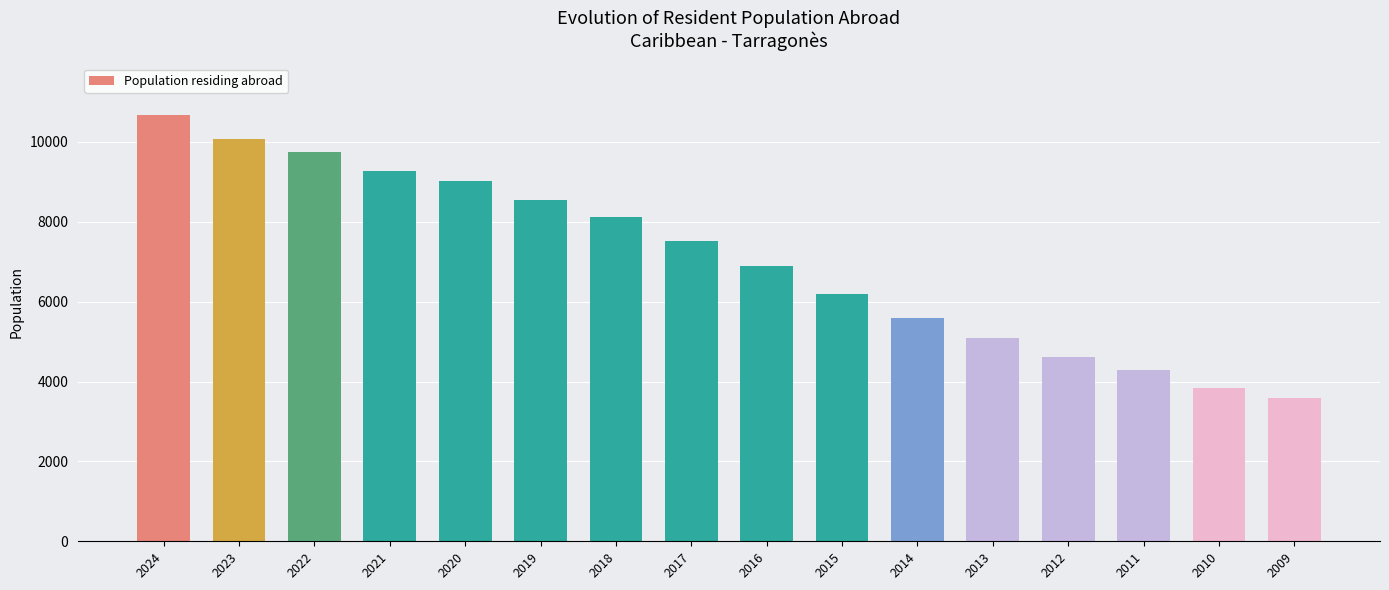

What is the ratio of the value at 2022 to the value at 2021?

1.1